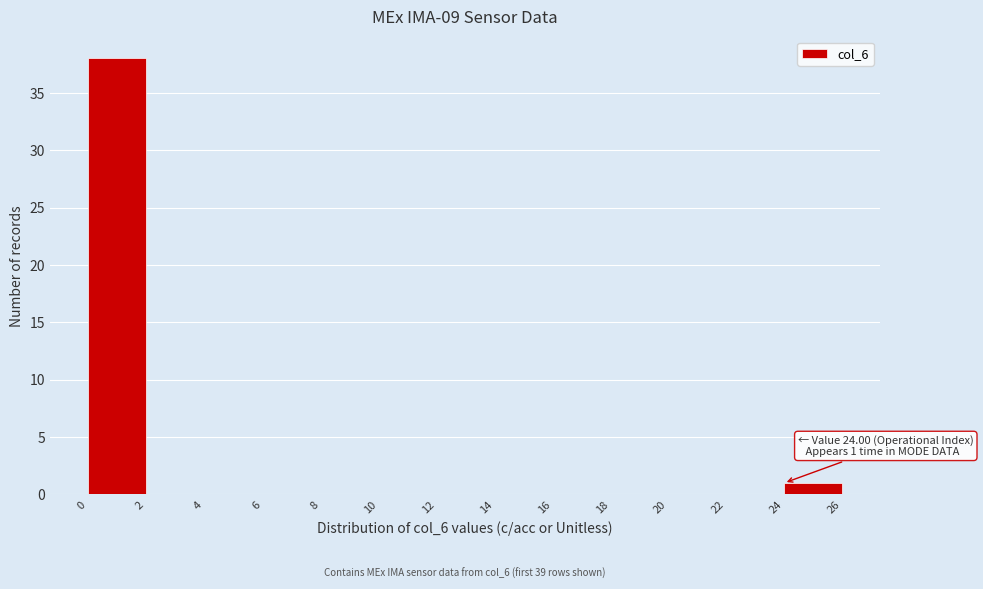

Over which range of the x-axis is the bar tallest?

0 to 2